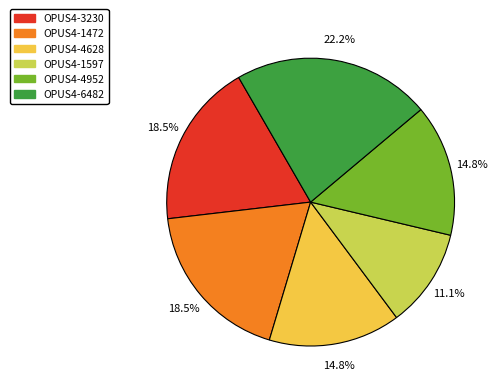

To the nearest percent, what is the combined percentage of OPUS4-1472 and OPUS4-6482?

41%